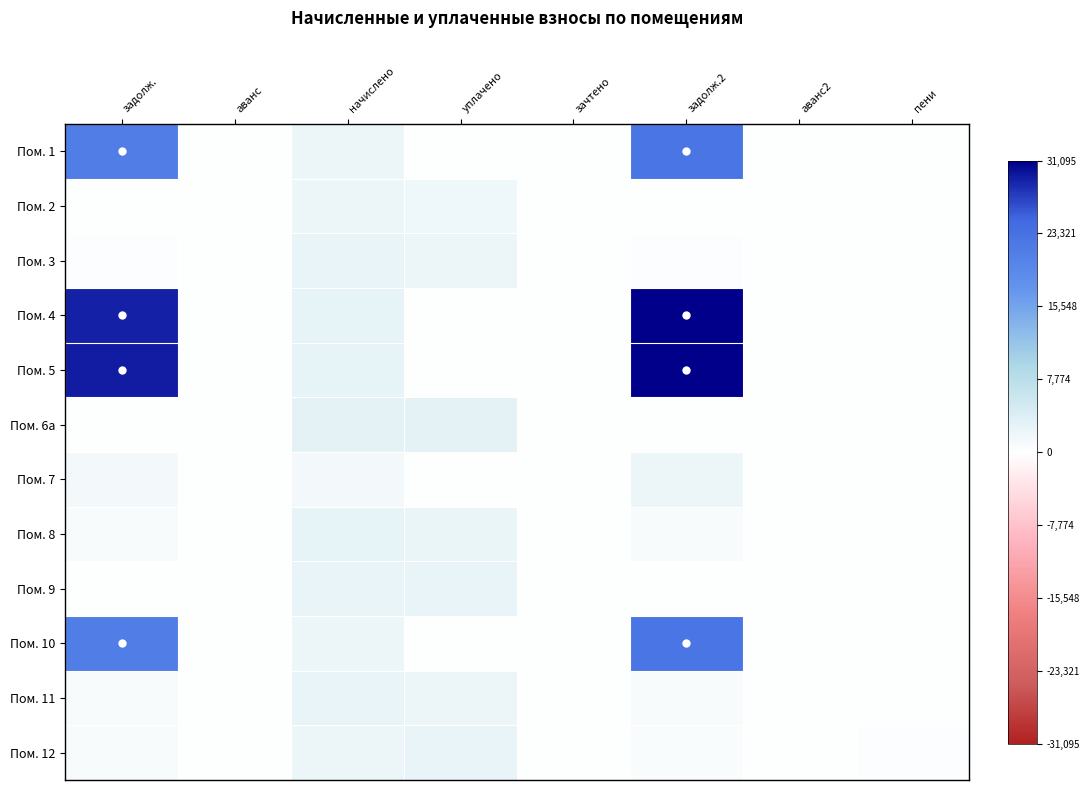

Which series has the largest total across all categories?

Пом. 5